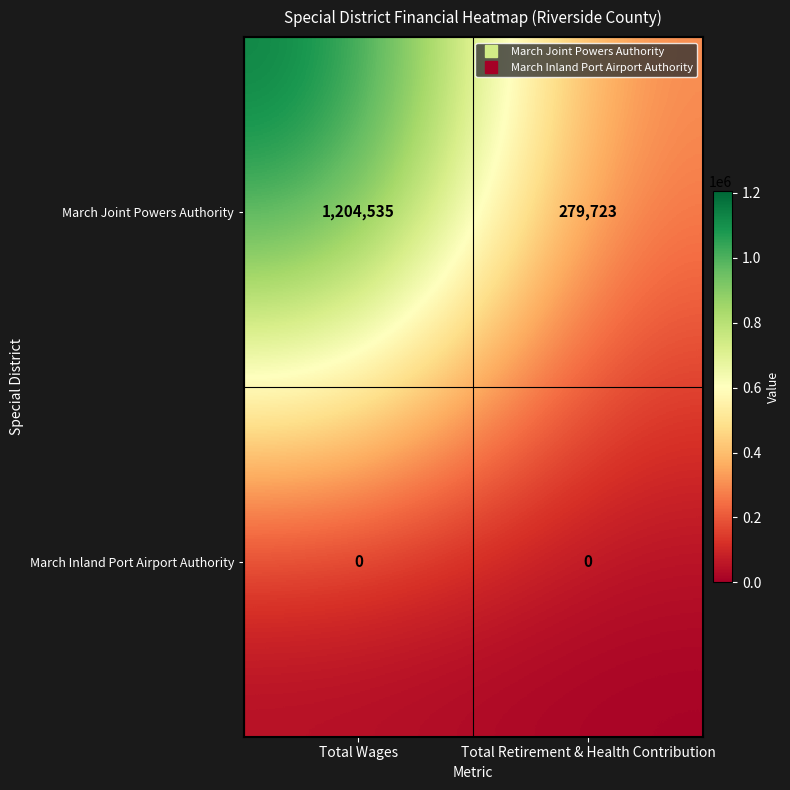

Which label corresponds to the largest value in the chart?

Total Wages